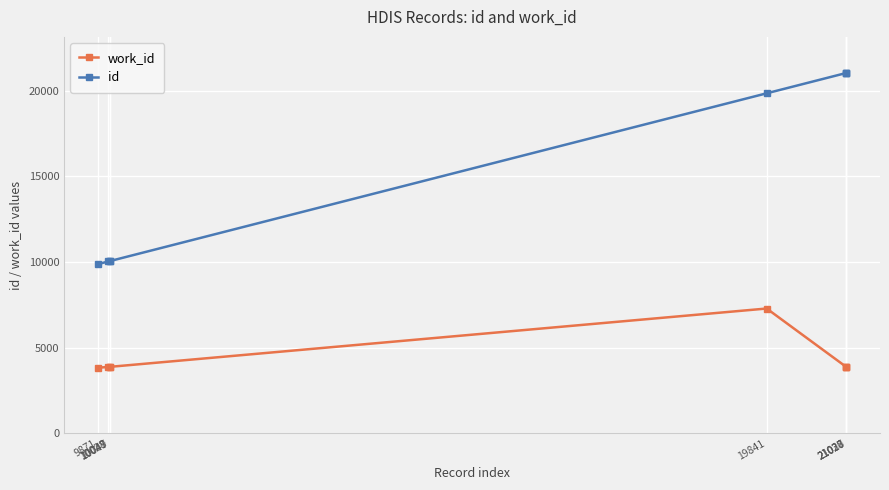

Which series has the widest spread of values?

id